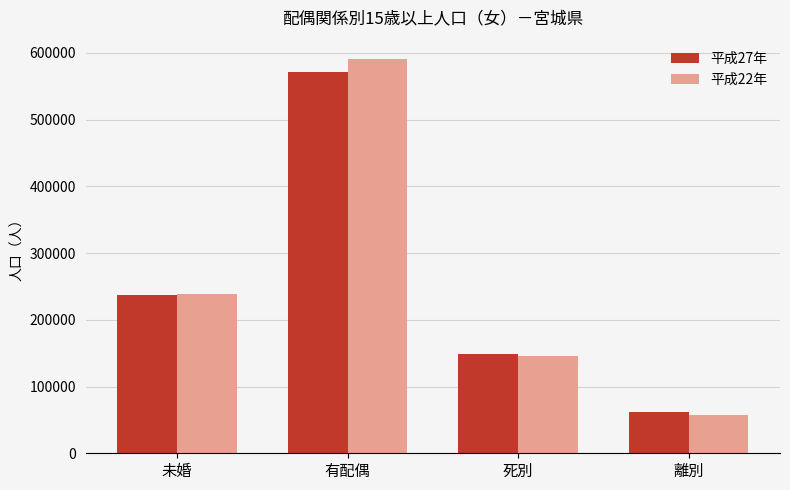

What is the label of the 4th bar from the left?

離別